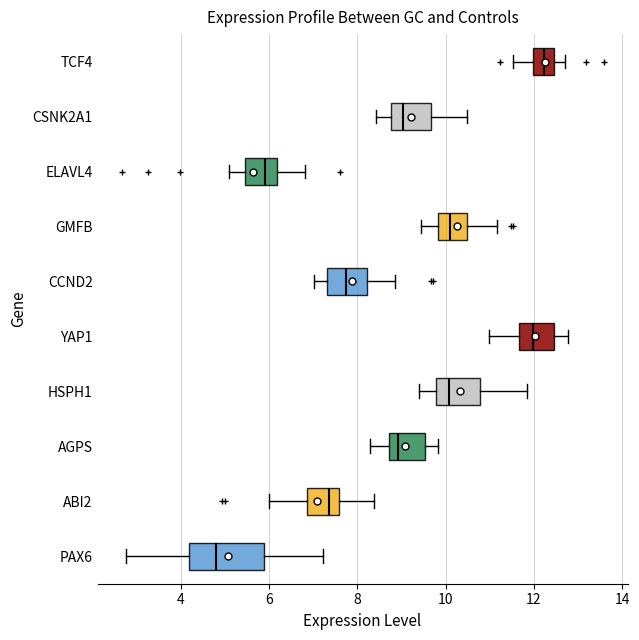

Which box's median line is the furthest to the right?

TCF4